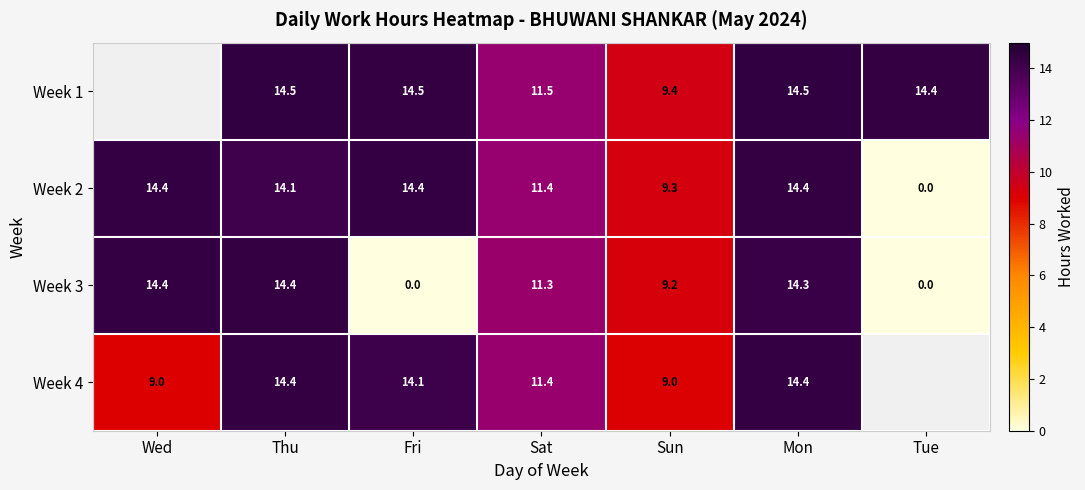

How many values in the Week 3 series are below 11?

3